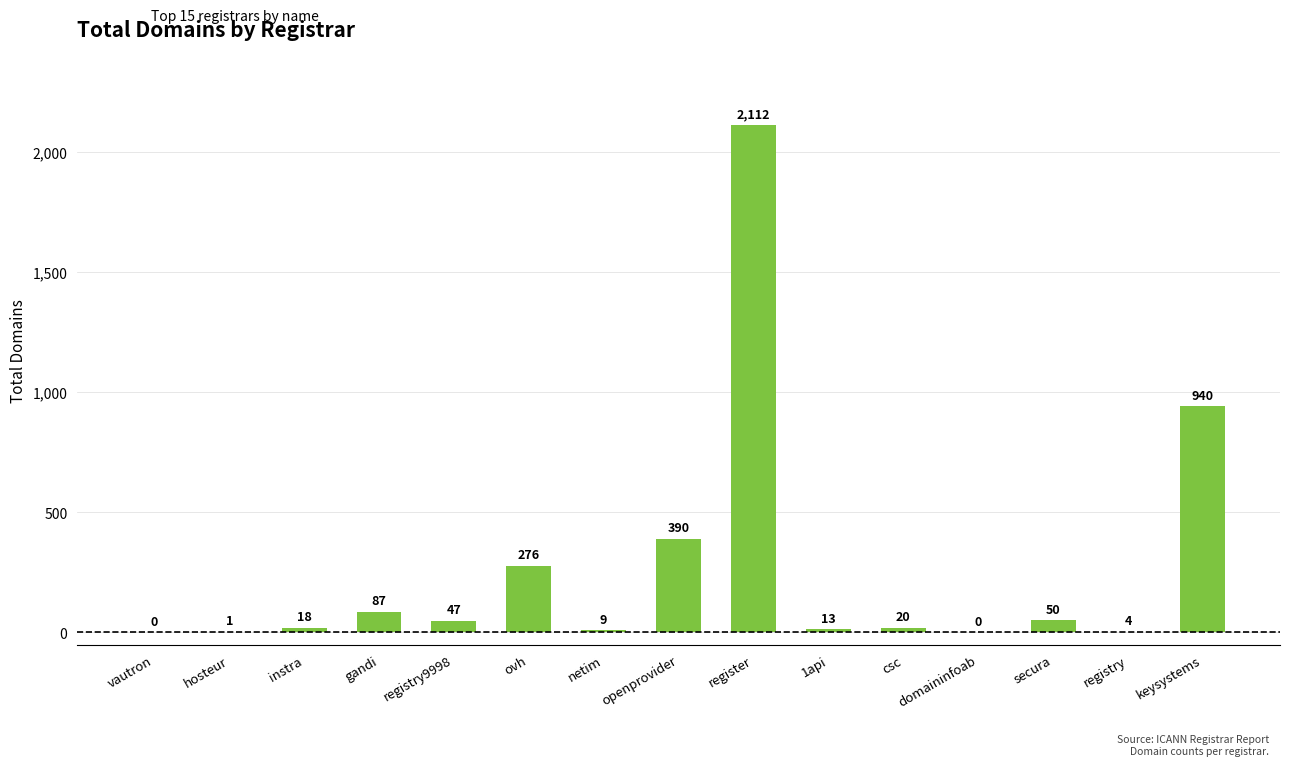

Are the bars horizontal?

No